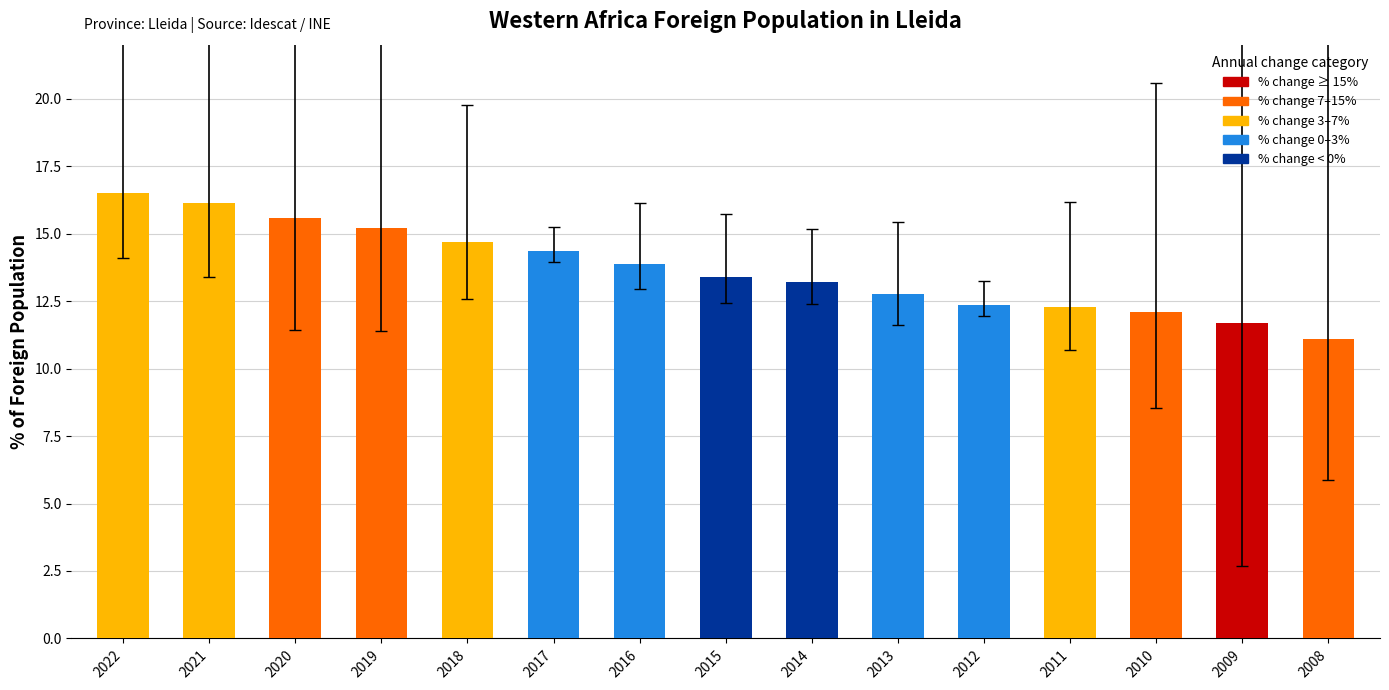

What is the average value?

13.7